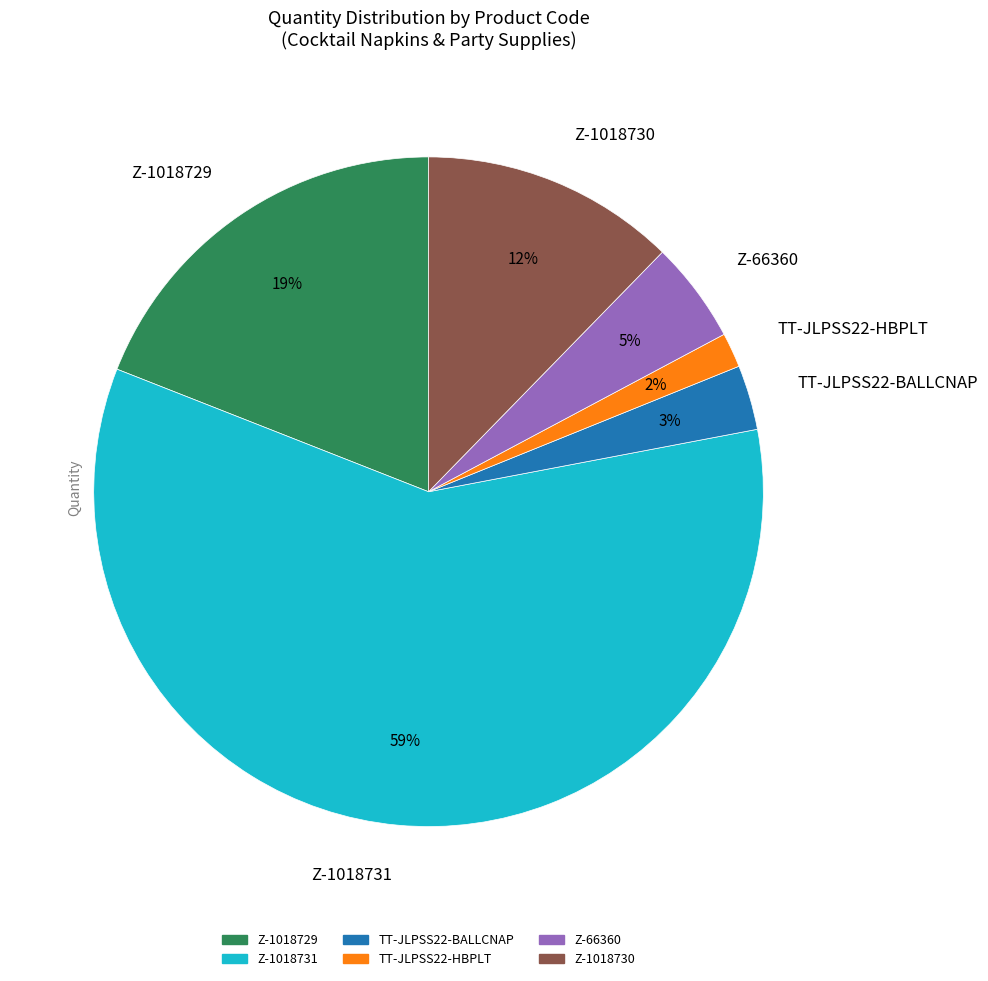

Which slice represents more than half of the pie?

Z-1018731